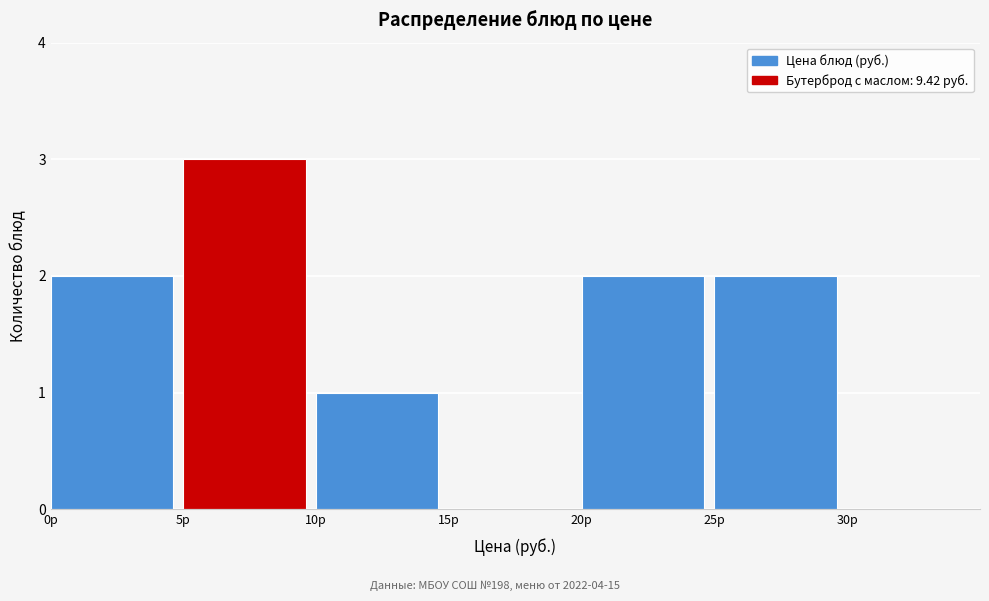

Over which range of the x-axis is the bar tallest?

5 to 10